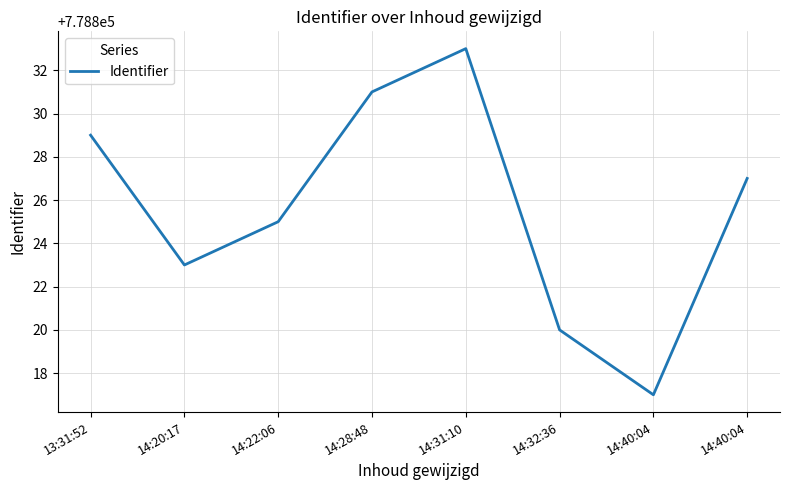

Is this an area chart (filled region under the line)?

No